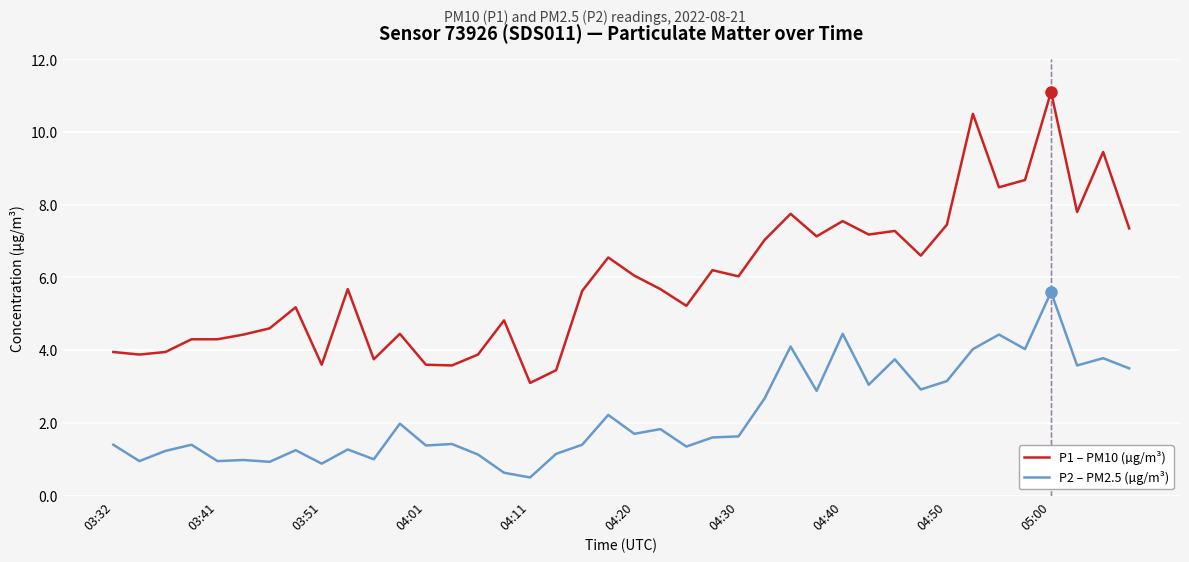

Is this an area chart (filled region under the line)?

No